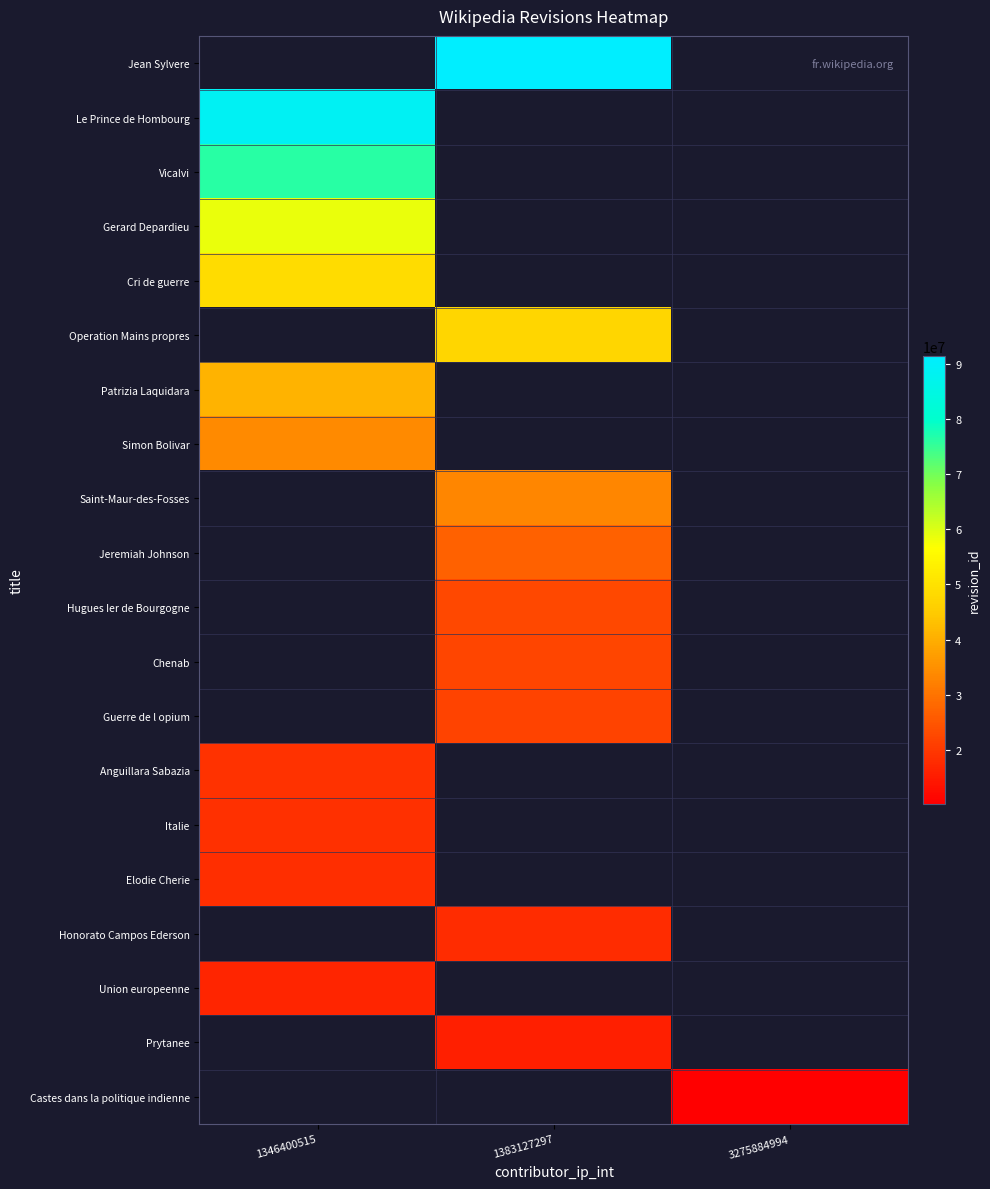

What is the minimum value shown in the chart?

10262862.0